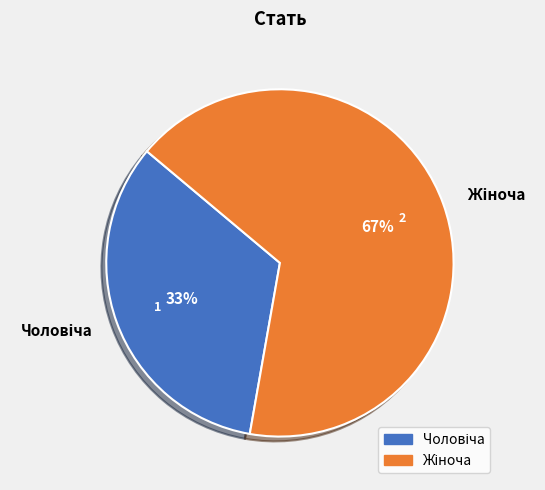

Count the number of slices in the pie.

2